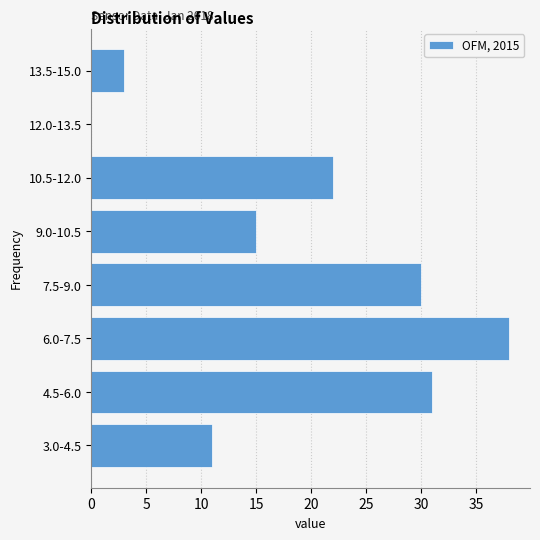

Reading bottom to top, transcribe all the data shown in this chart.

3.0-4.5=11	4.5-6.0=31	6.0-7.5=38	7.5-9.0=30	9.0-10.5=15	10.5-12.0=22	12.0-13.5=0	13.5-15.0=3